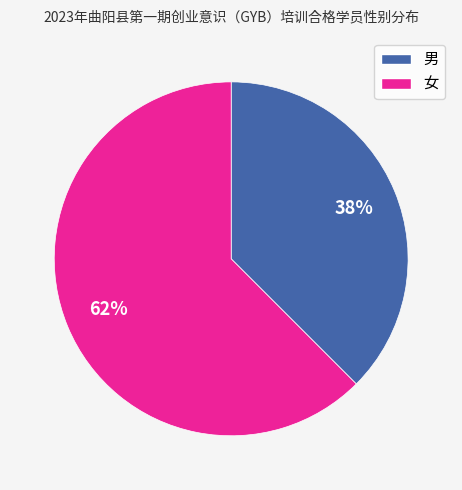

Between 男 and 女, which is larger?

女